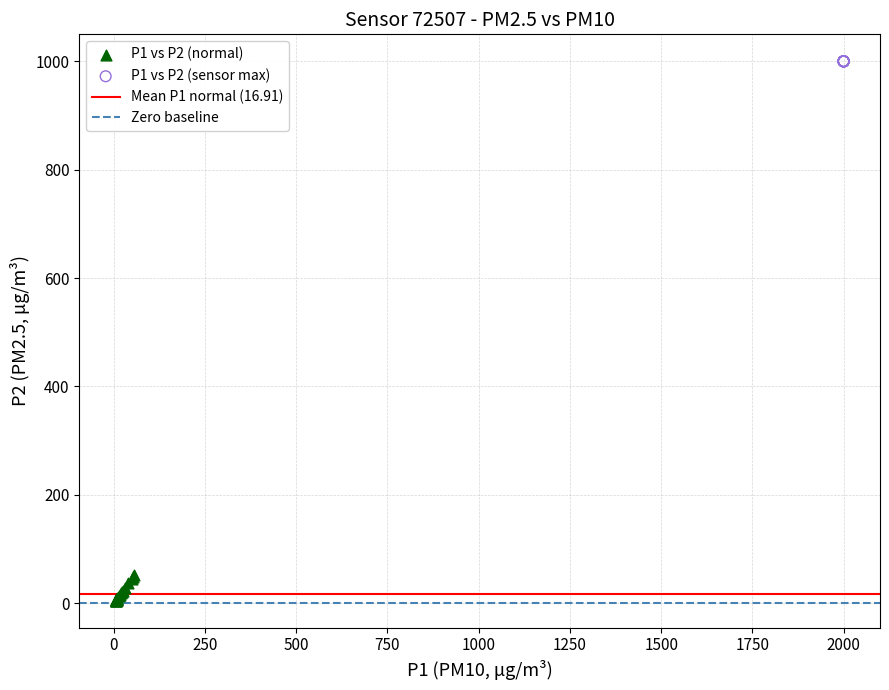

Which series contains the lowest Y value?

P1 vs P2 (normal)